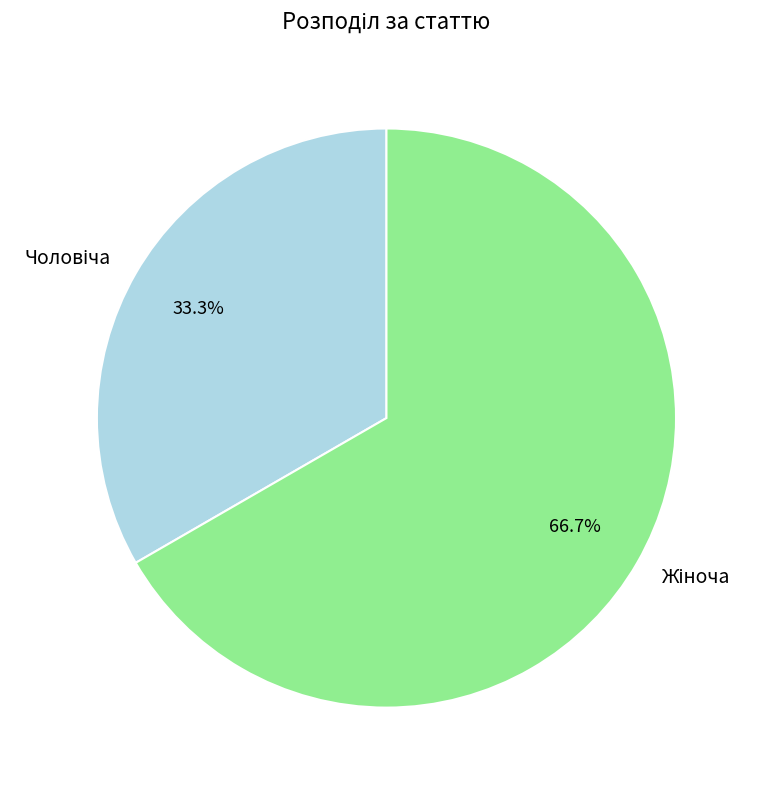

Does any single category account for the majority?

Yes